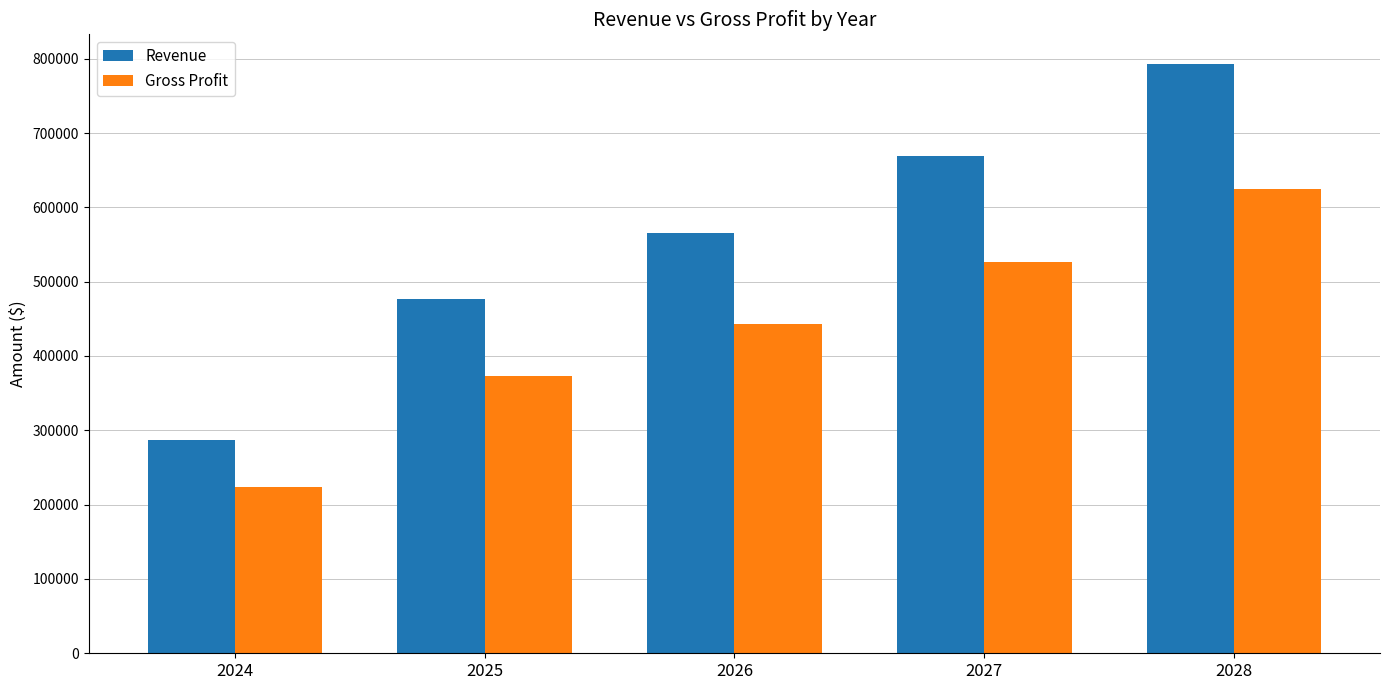

What value does the Revenue series have at 2028?

793117.5